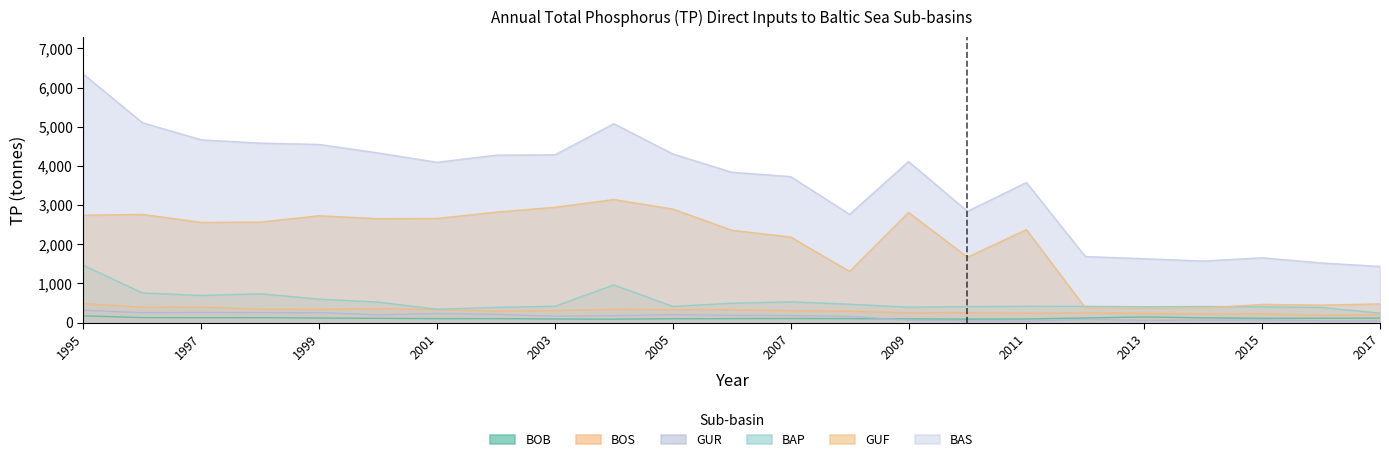

The BOB series shows 100 at 2008. True or false?

True